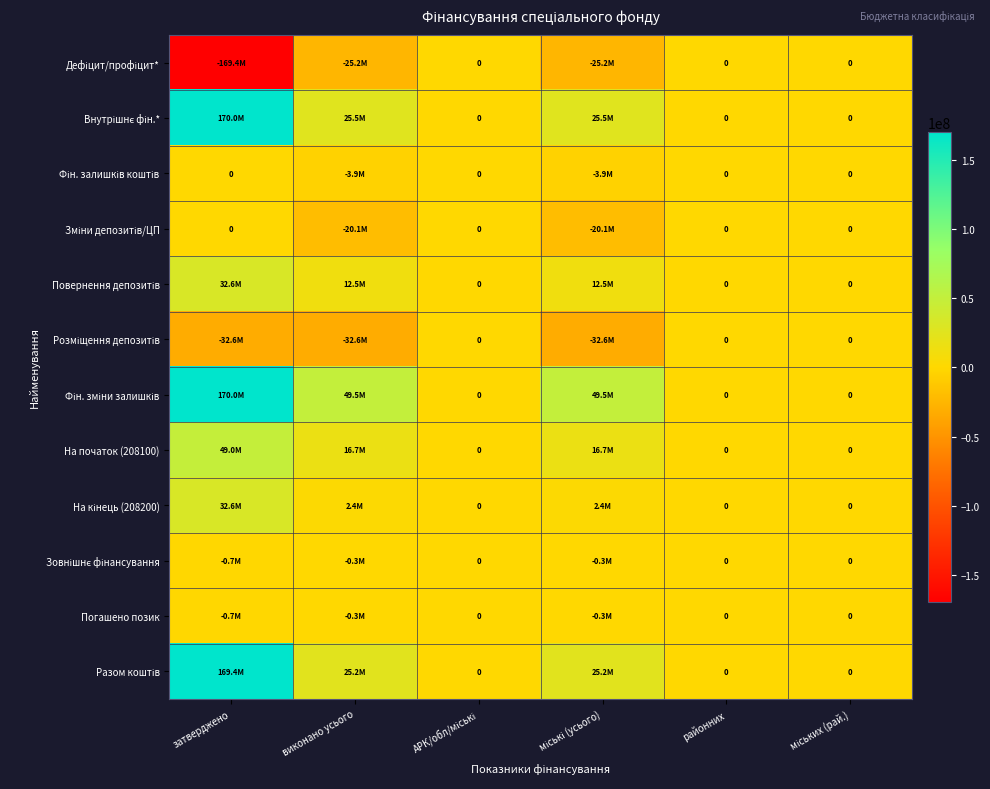

At затверджено, list the series in order from largest to smallest.

Внутрішнє фін.*, Фін. зміни залишків, Разом коштів, На початок (208100), Повернення депозитів, На кінець (208200), Фін. залишків коштів, Зміни депозитів/ЦП, Зовнішнє фінансування, Погашено позик, Розміщення депозитів, Дефіцит/профіцит*